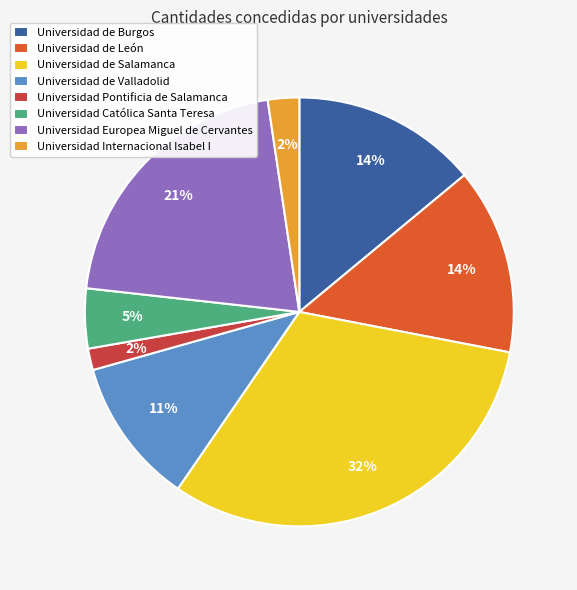

To the nearest percent, what percentage of the pie is Universidad Europea Miguel de Cervantes?

21%